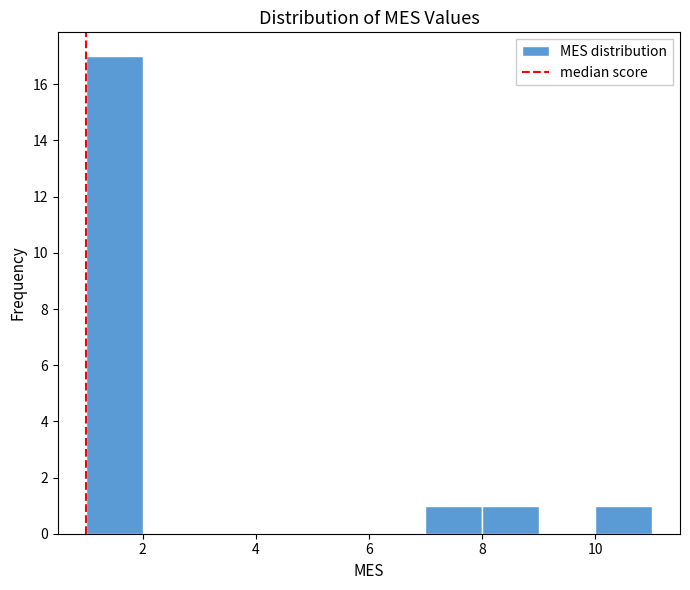

Reading left to right, list every bar in this chart as the range it spans on the x-axis followed by its height. The values are not printed on the chart, so give them approximately, as read against the axis.

1 to 2: 17
2 to 3: 0
3 to 4: 0
4 to 5: 0
5 to 6: 0
6 to 7: 0
7 to 8: 1
8 to 9: 1
9 to 10: 0
10 to 11: 1